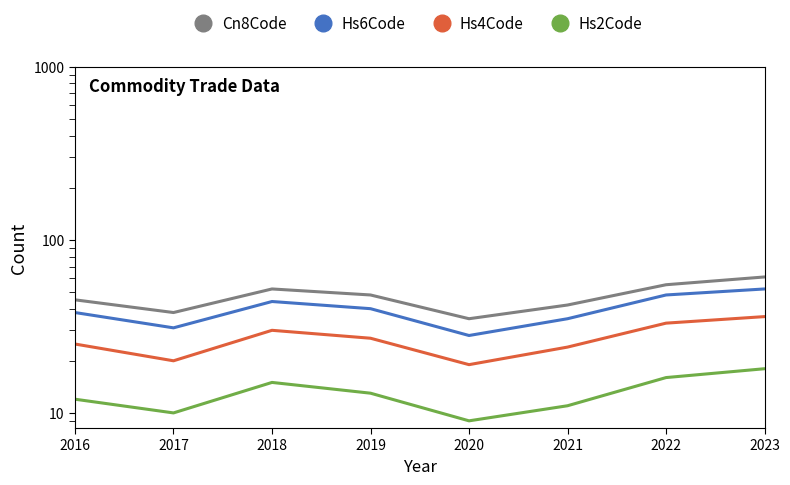

Where is the first local minimum for Hs4Code?

2017